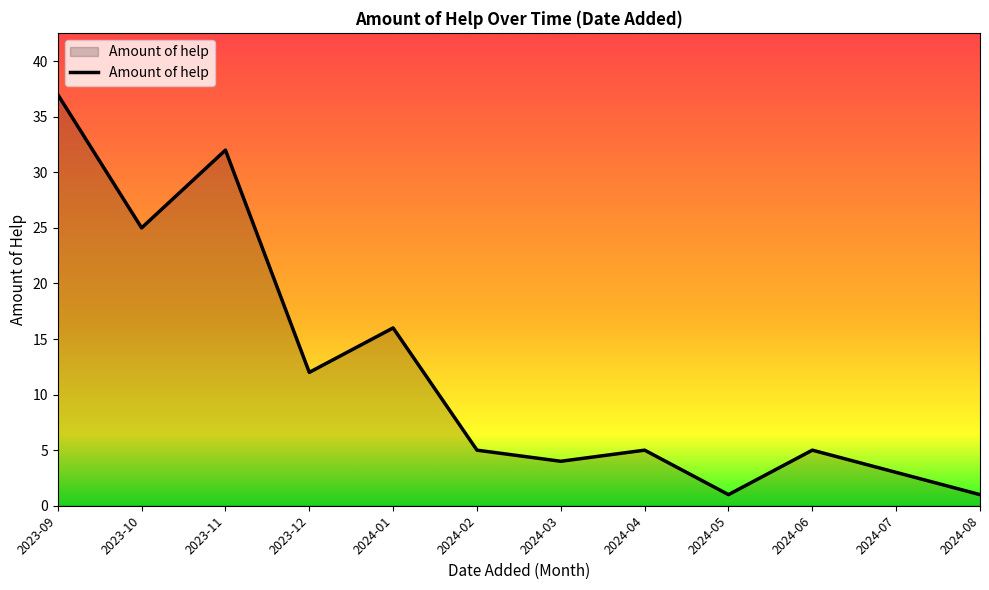

What is the smallest value displayed?

1